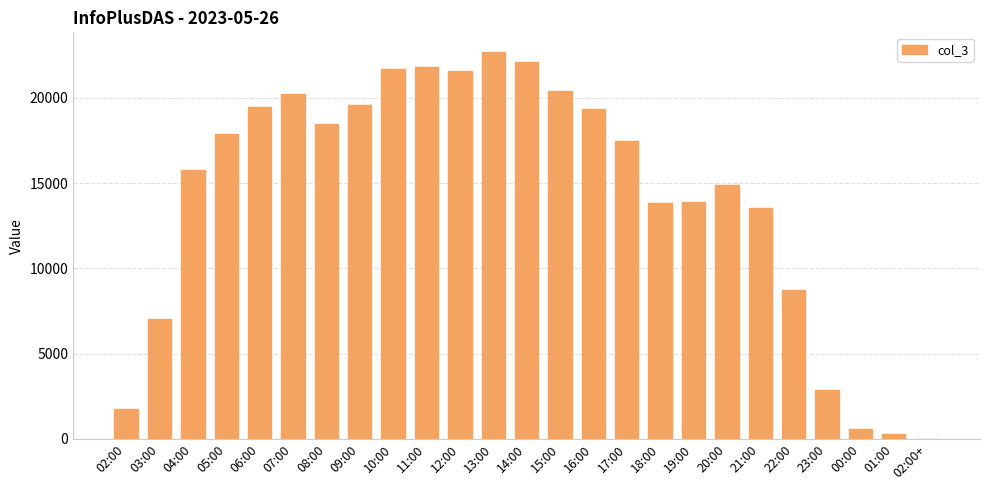

At which category does the chart reach its peak across all series?

13:00